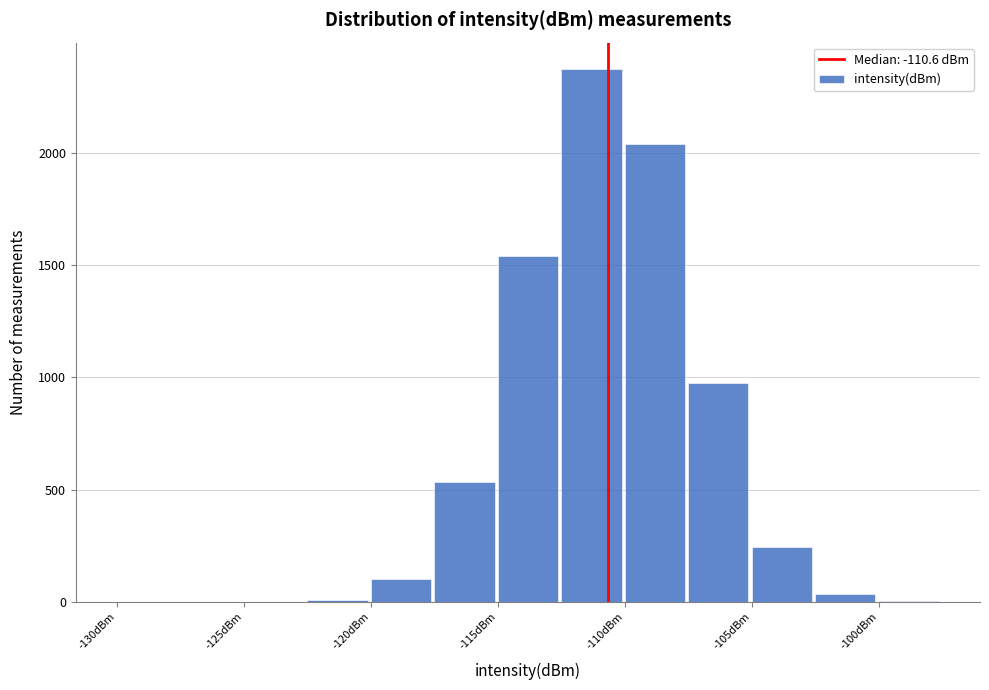

Reading left to right, transcribe this chart: for each bar, give the range it covers on the x-axis and its height. The values are not printed on the chart, so give them approximately, as read against the axis.

-130.0 to -127.5: 0
-127.5 to -125.0: 0
-125.0 to -122.5: 0
-122.5 to -120.0: under 50
-120.0 to -117.5: 100
-117.5 to -115.0: 550
-115.0 to -112.5: 1550
-112.5 to -110.0: 2350
-110.0 to -107.5: 2050
-107.5 to -105.0: 950
-105.0 to -102.5: 250
-102.5 to -100.0: under 50
-100.0 to -97.5: under 50